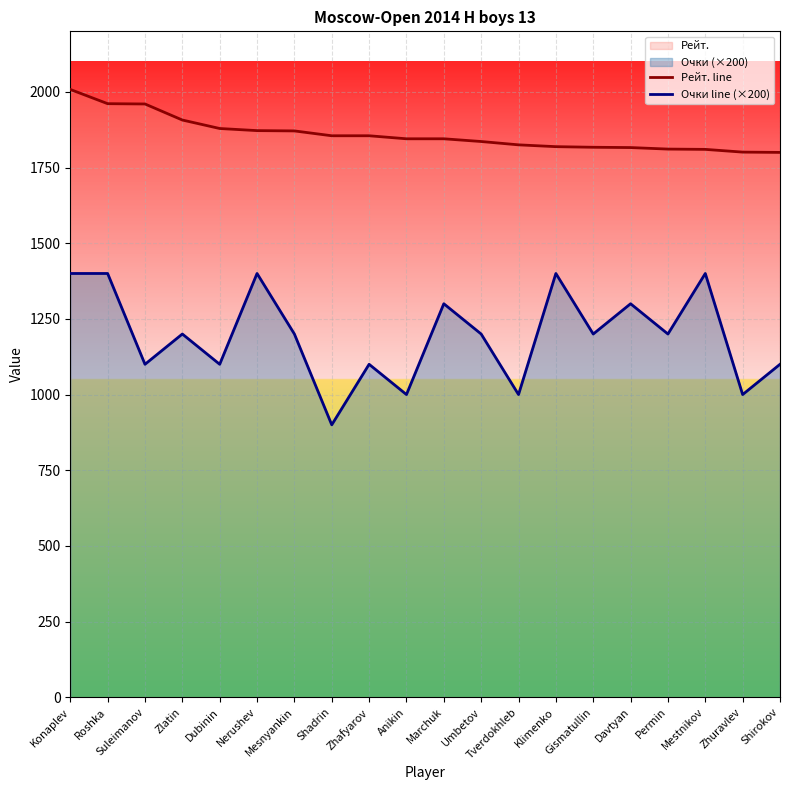

Between Anikin and Marchuk, which is larger?

Anikin